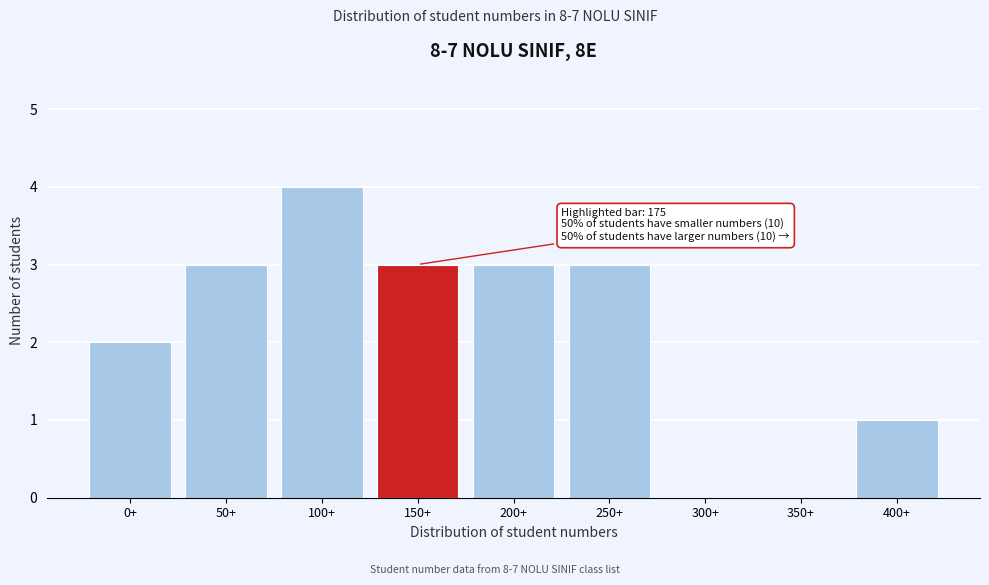

Reading right to left, what are all the values shown in this chart?

400+=1	350+=0	300+=0	250+=3	200+=3	150+=3	100+=4	50+=3	0+=2